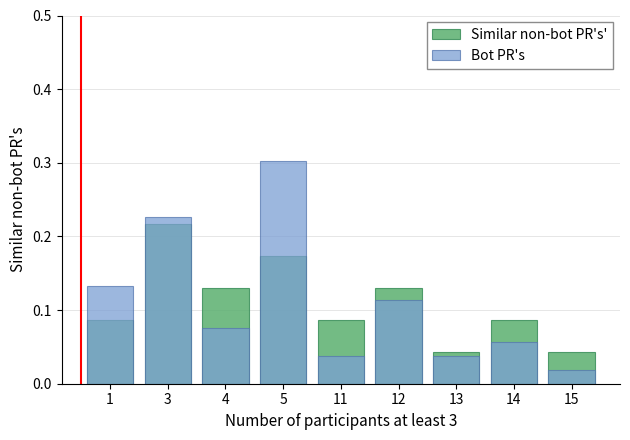

What are all the series names shown in the legend?

Similar non-bot PR's', Bot PR's